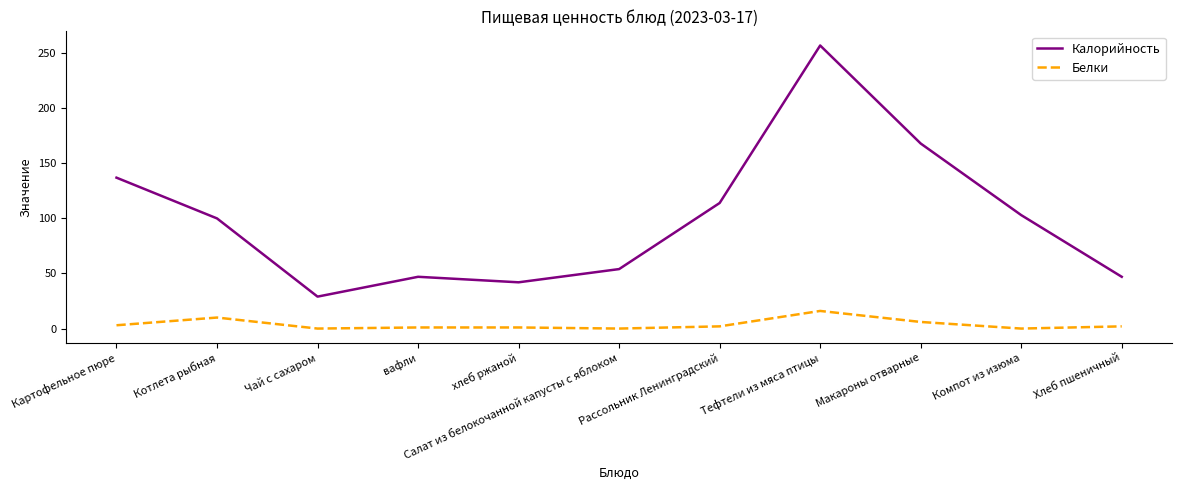

What are all the series names shown in the legend?

Калорийность, Белки